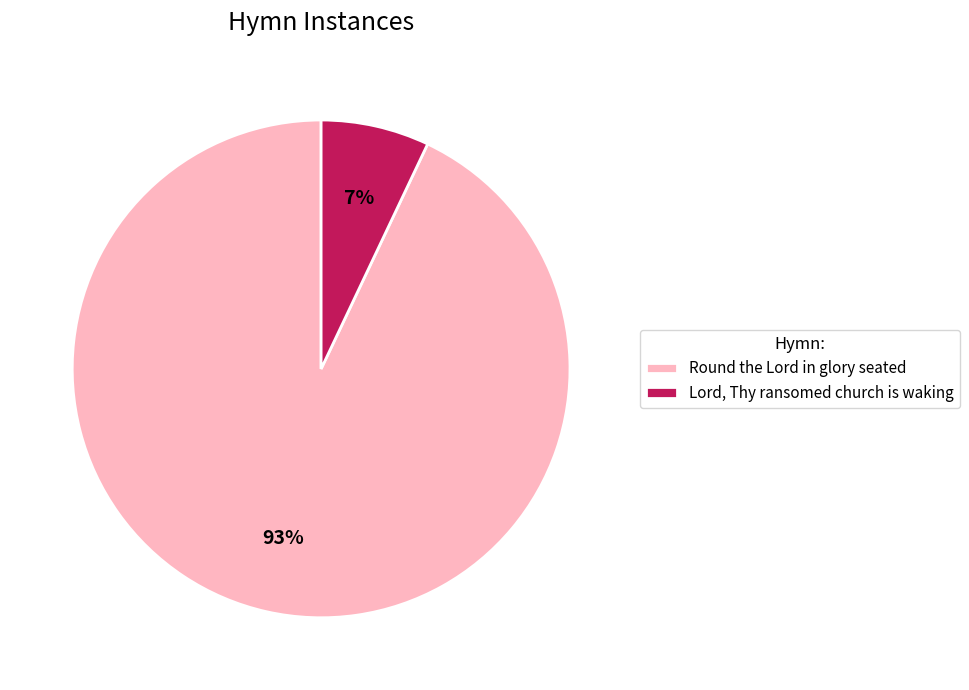

The Round the Lord in glory seated slice represents 93% of the pie. True or false?

True